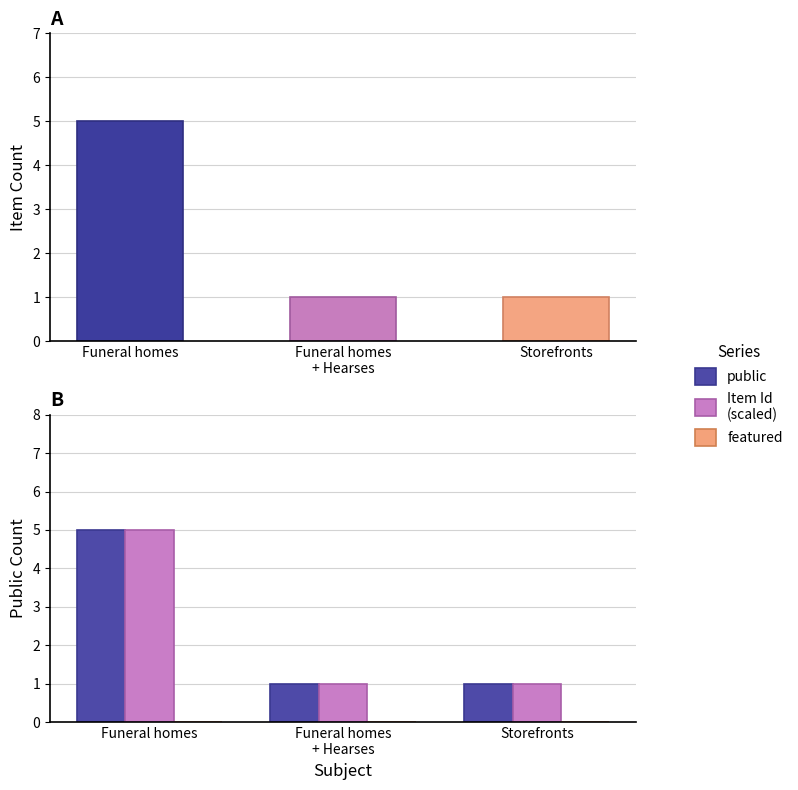

At how many categories does at least one series exceed 3?

1